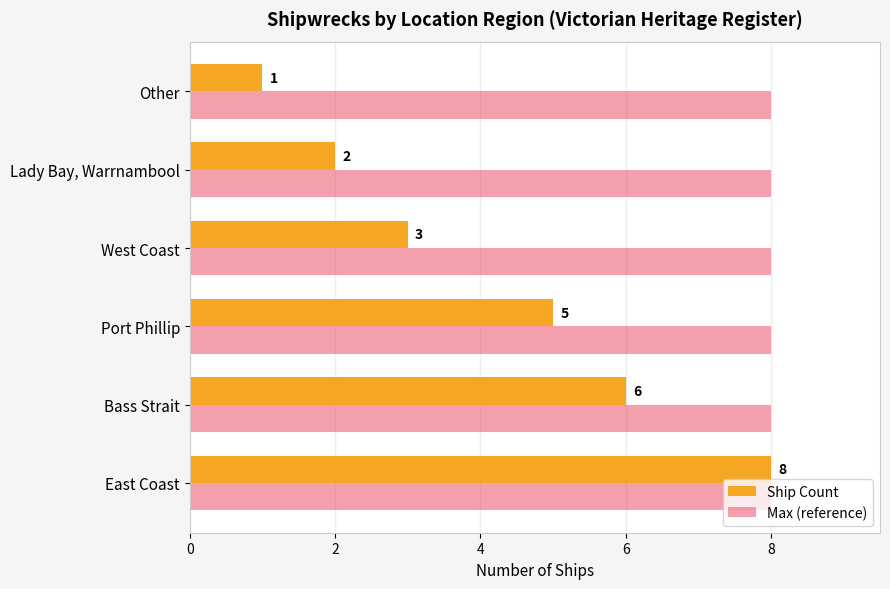

Which series has the largest total across all categories?

Max (reference)